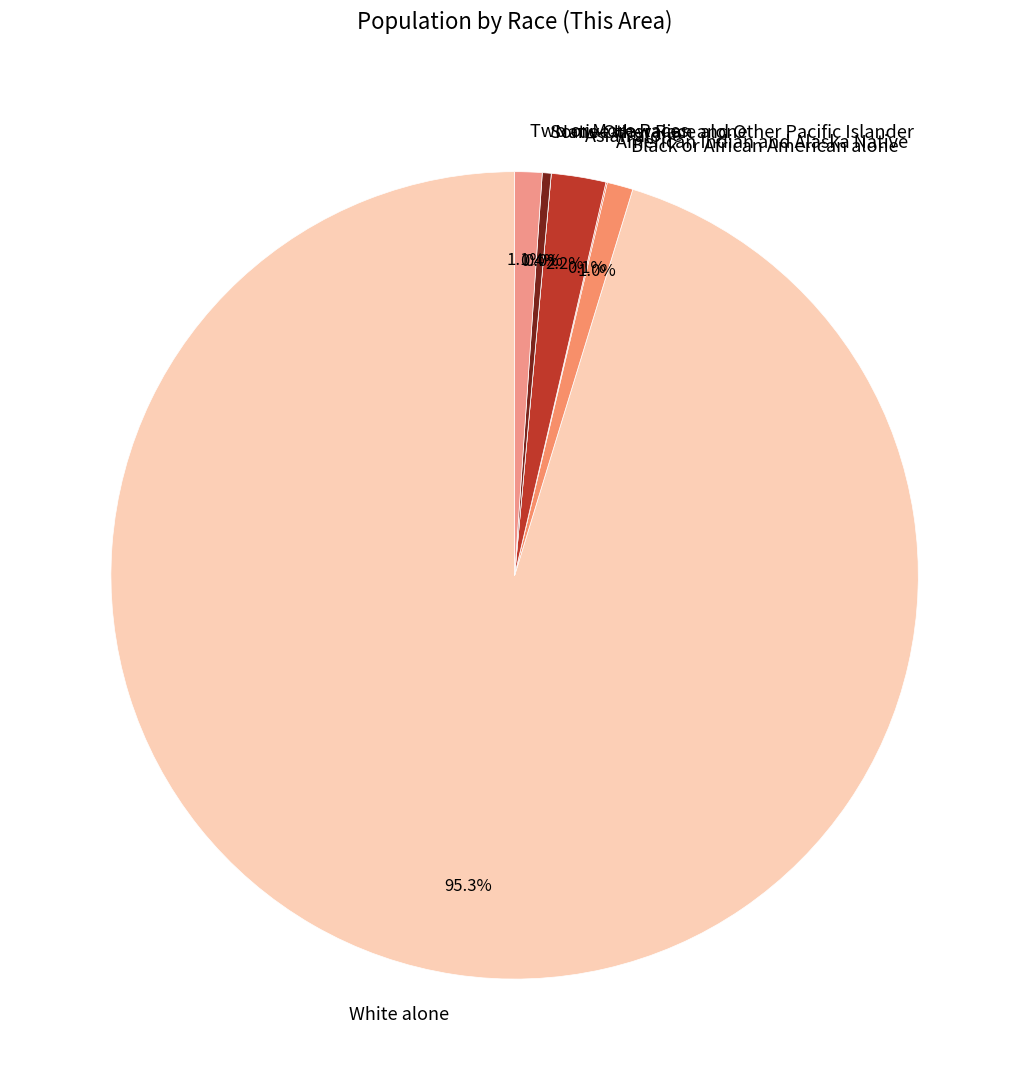

Does White alone account for over 50% of the chart?

Yes